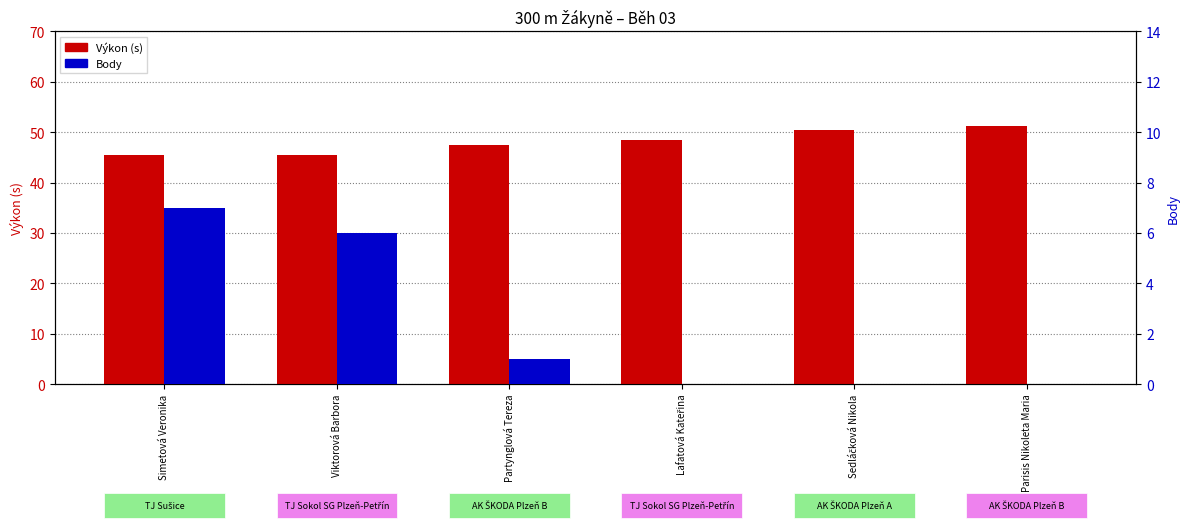

Which has a higher value, Viktorová Barbora or Sedláčková Nikola?

Sedláčková Nikola